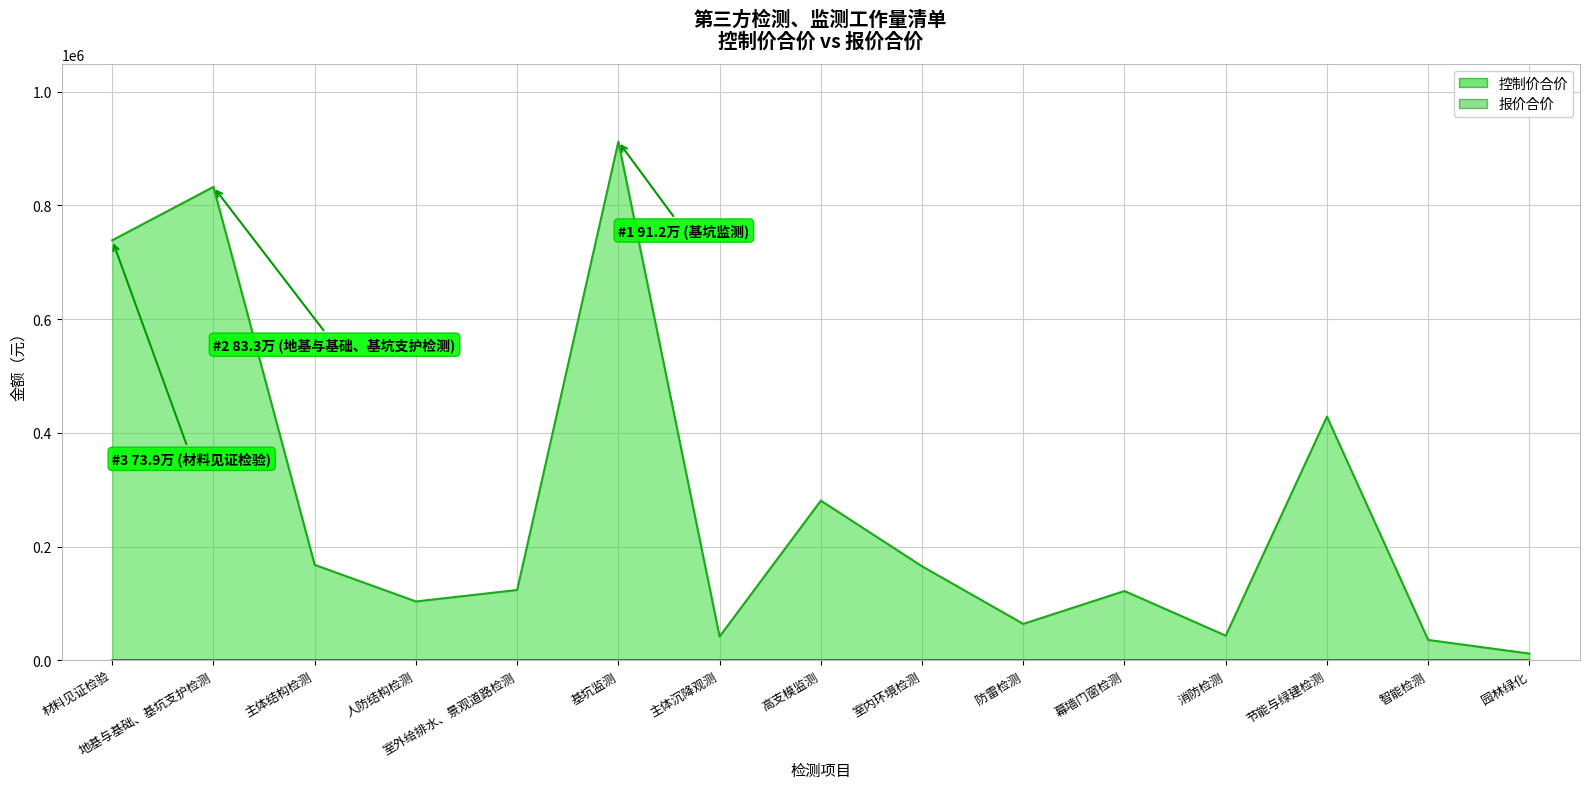

What is the minimum value shown in the chart?

12100.0